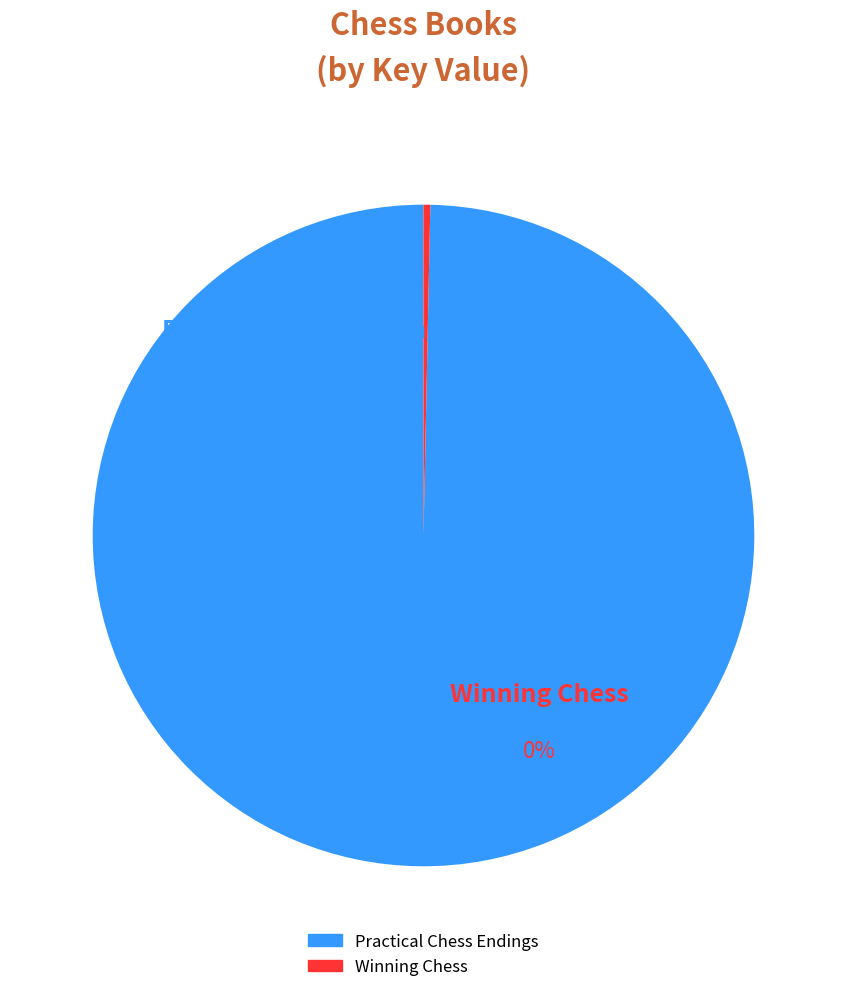

Does any single category account for the majority?

Yes